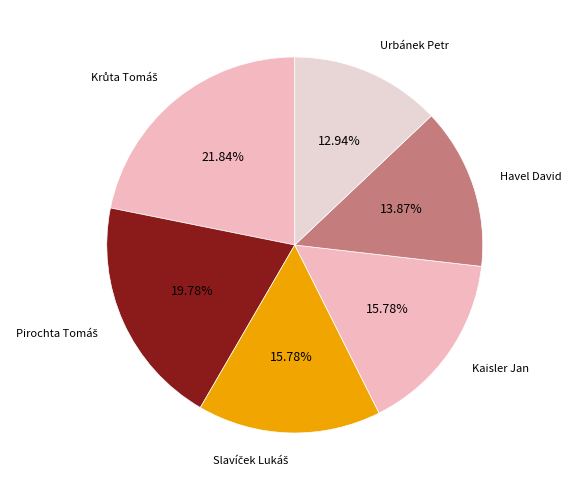

Do Urbánek Petr and Havel David together represent more than half of the pie?

No